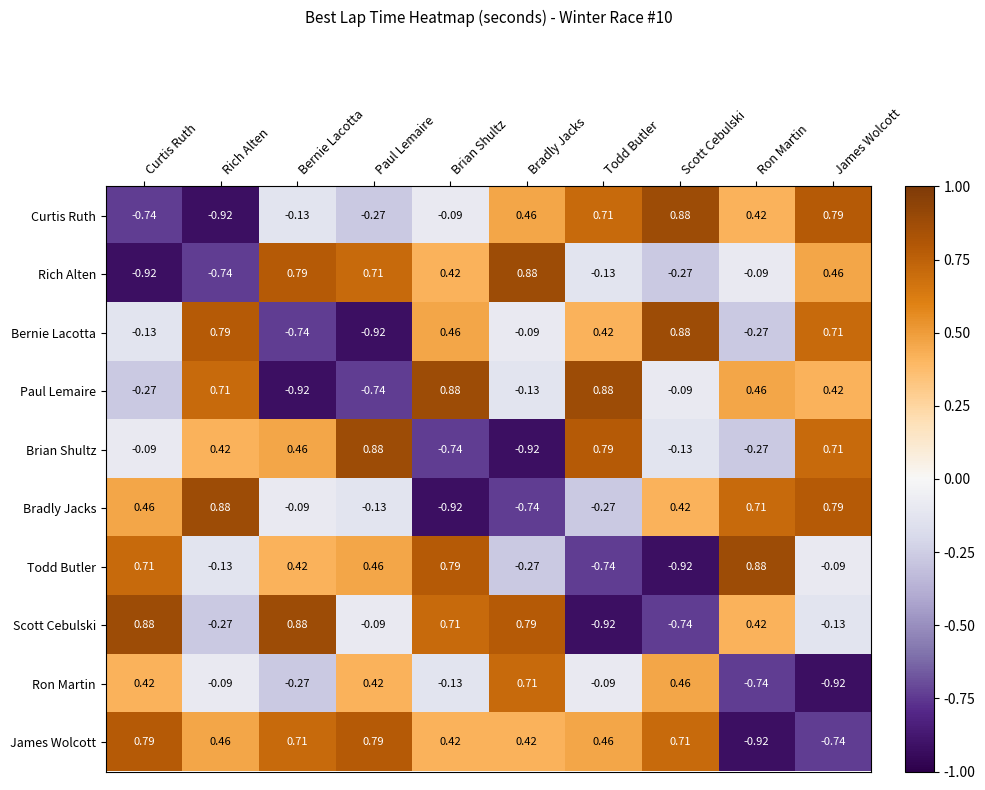

At which category is the sum across all series the highest?

James Wolcott